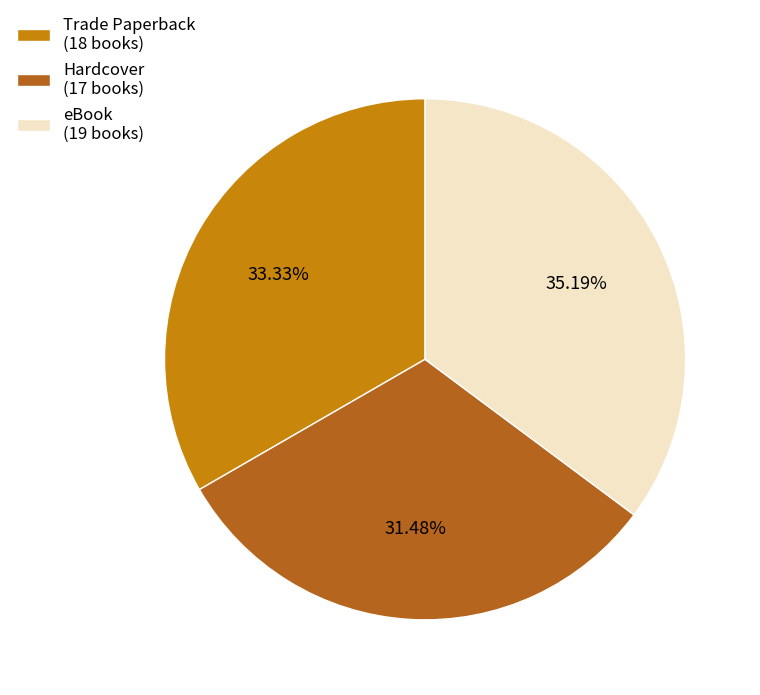

Is it true that Hardcover is 31% of the pie?

True